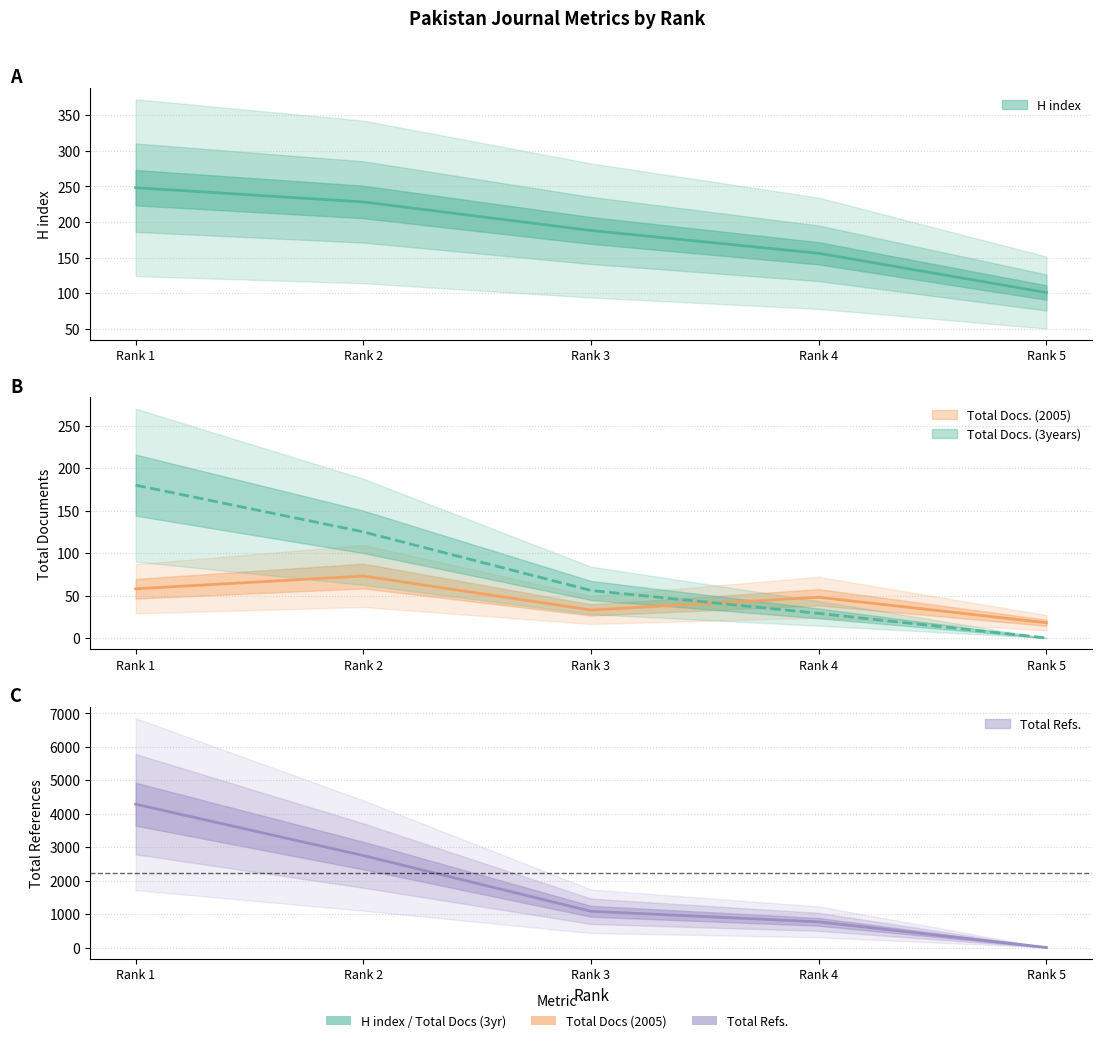

What are all the series names shown in the legend?

H index, Total Docs. (2005), Total Docs. (3years), Total Refs.